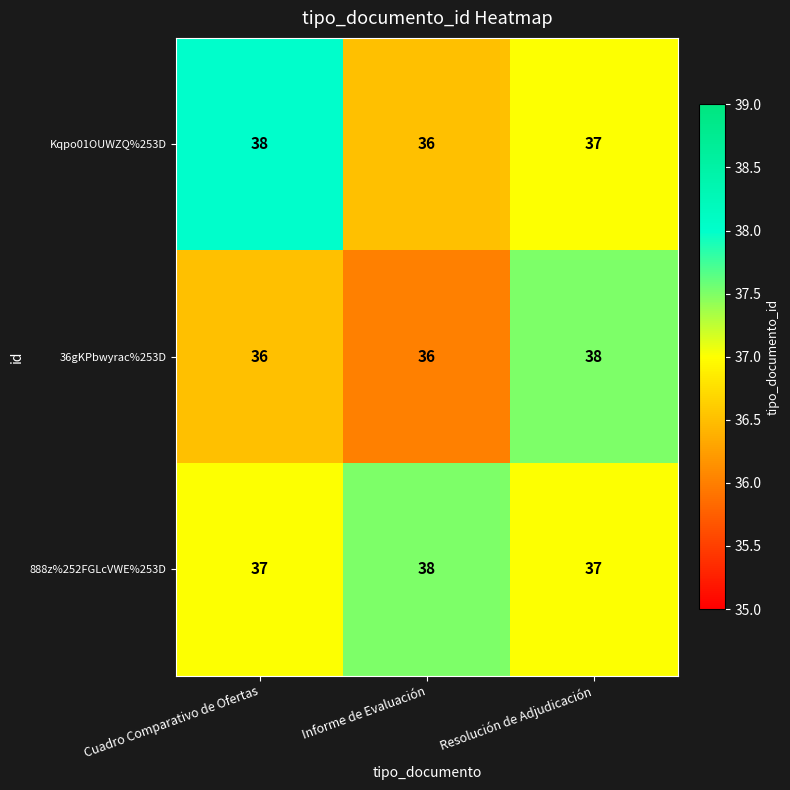

Which series has the largest total across all categories?

888z%252FGLcVWE%253D